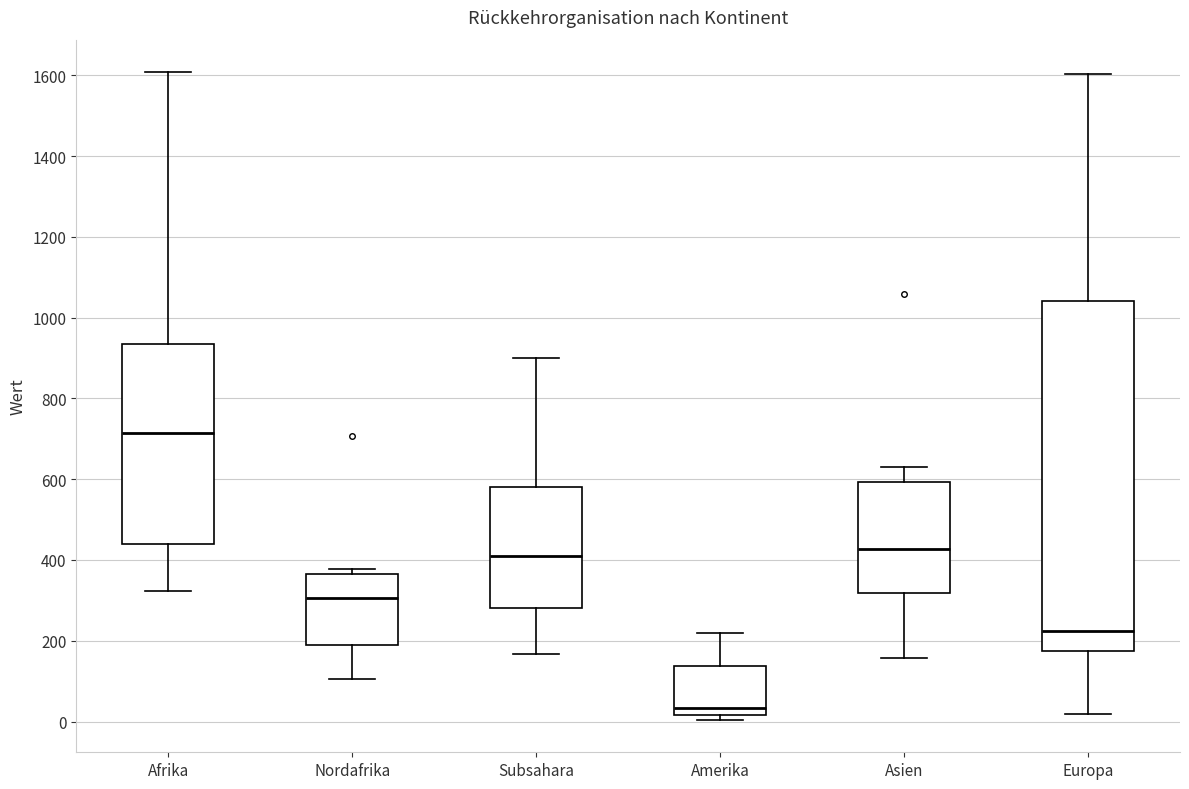

Which box has the highest median line?

Afrika